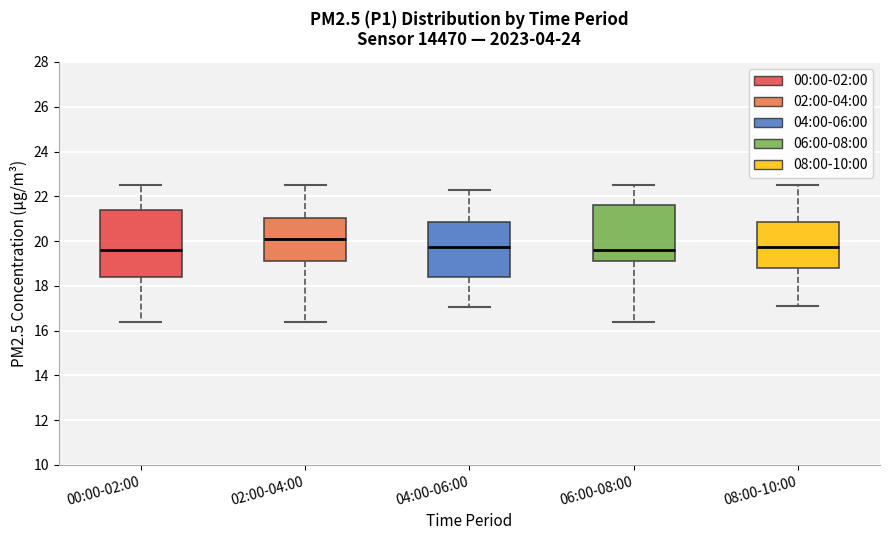

Which box is the tallest, from its lower edge to its upper edge?

00:00-02:00